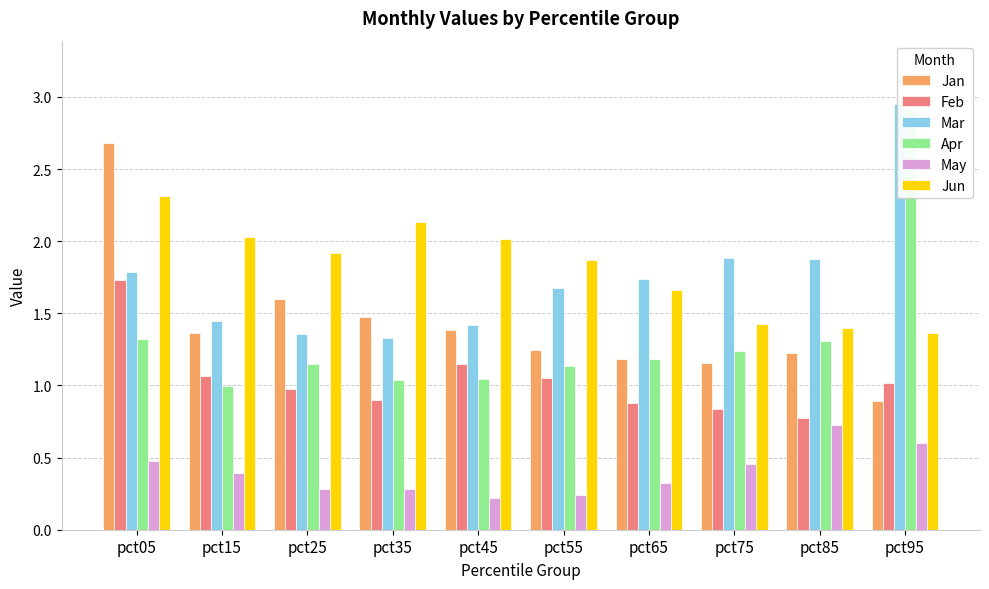

Are the bars horizontal?

No